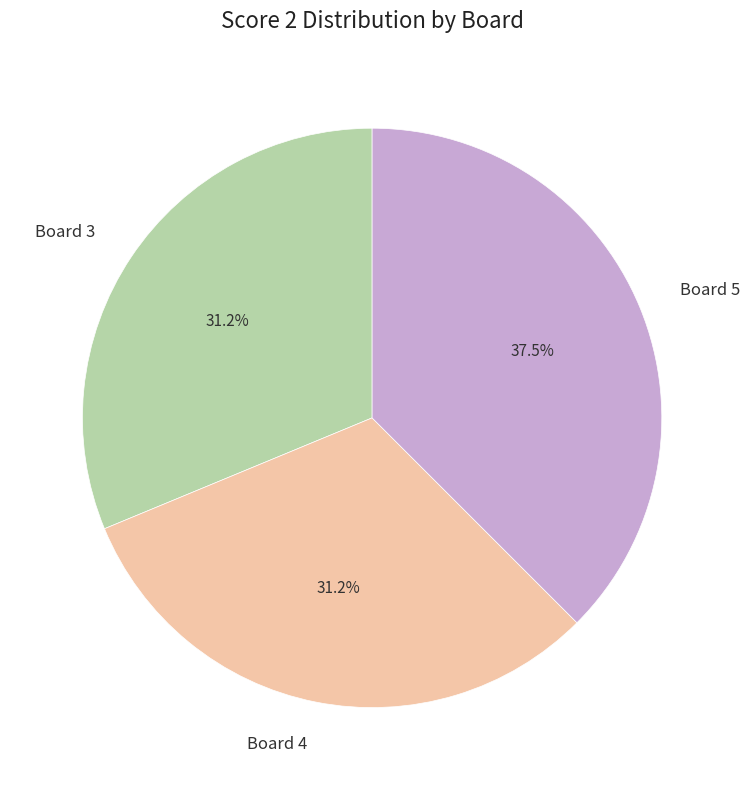

Between Board 4 and Board 5, which is larger?

Board 5